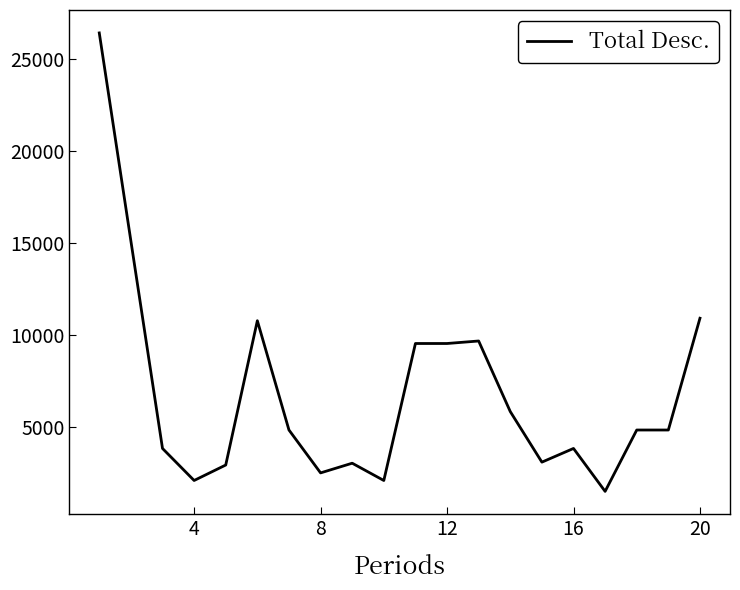

What is the greatest value displayed?

26391.5